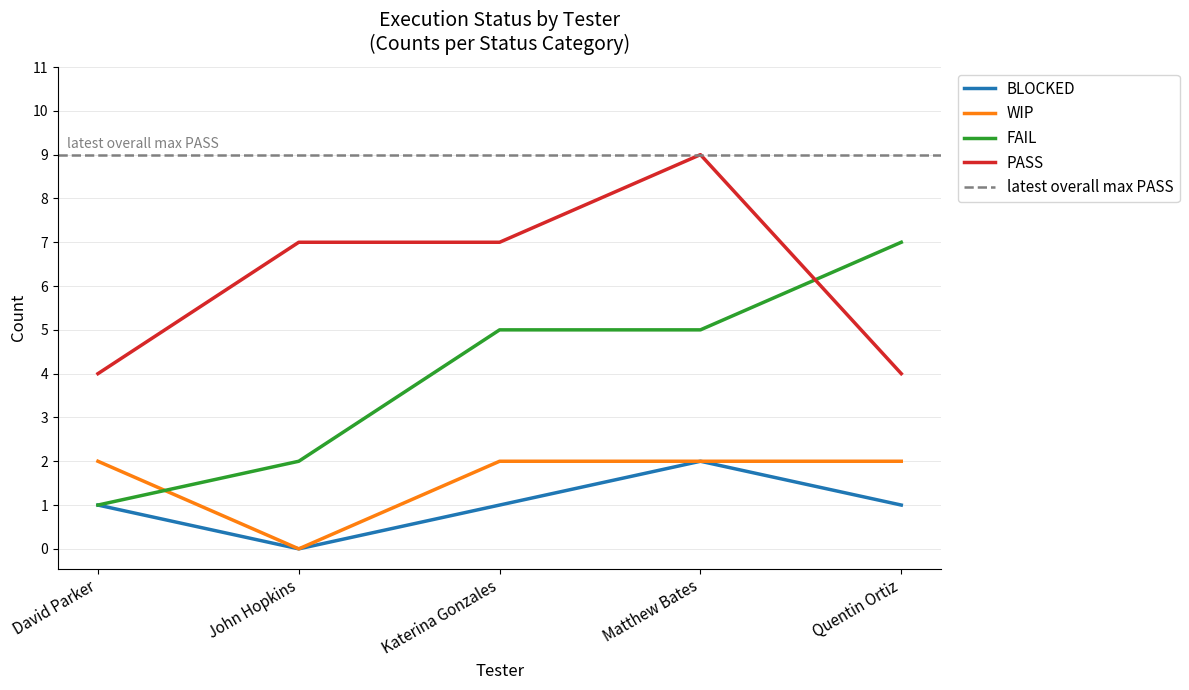

Reading right to left, extract all data points from this chart.

BLOCKED: Quentin Ortiz=1	Matthew Bates=2	Katerina Gonzales=1	John Hopkins=0	David Parker=1
WIP: Quentin Ortiz=2	Matthew Bates=2	Katerina Gonzales=2	John Hopkins=0	David Parker=2
FAIL: Quentin Ortiz=7	Matthew Bates=5	Katerina Gonzales=5	John Hopkins=2	David Parker=1
PASS: Quentin Ortiz=4	Matthew Bates=9	Katerina Gonzales=7	John Hopkins=7	David Parker=4